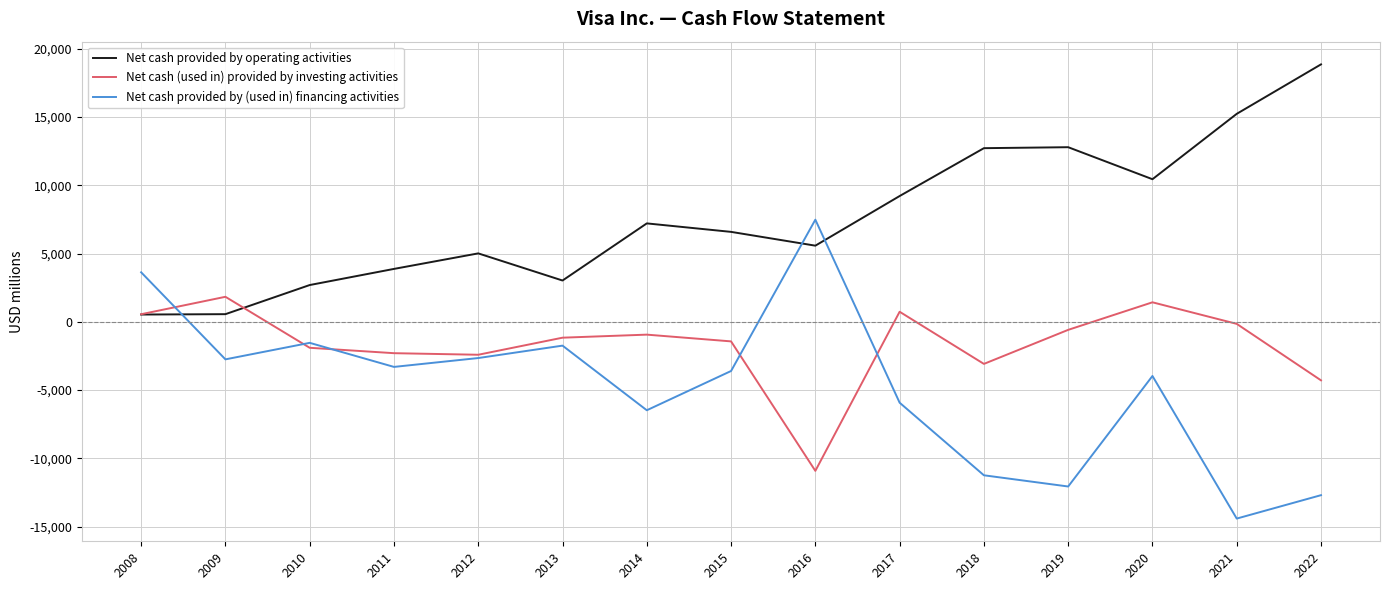

At which label does Net cash (used in) provided by investing activities reach its peak?

2009